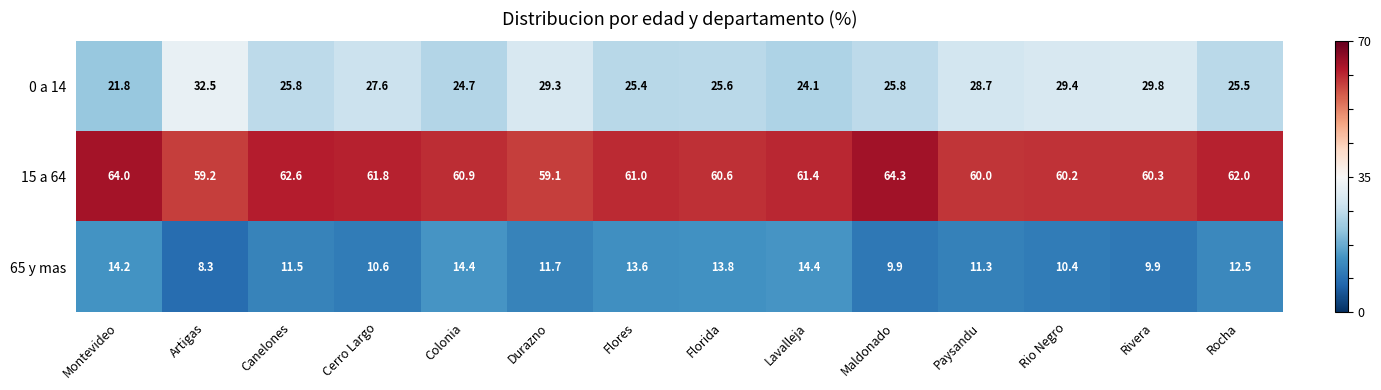

The value of 15 a 64 at Maldonado is 107.2. True or false?

False